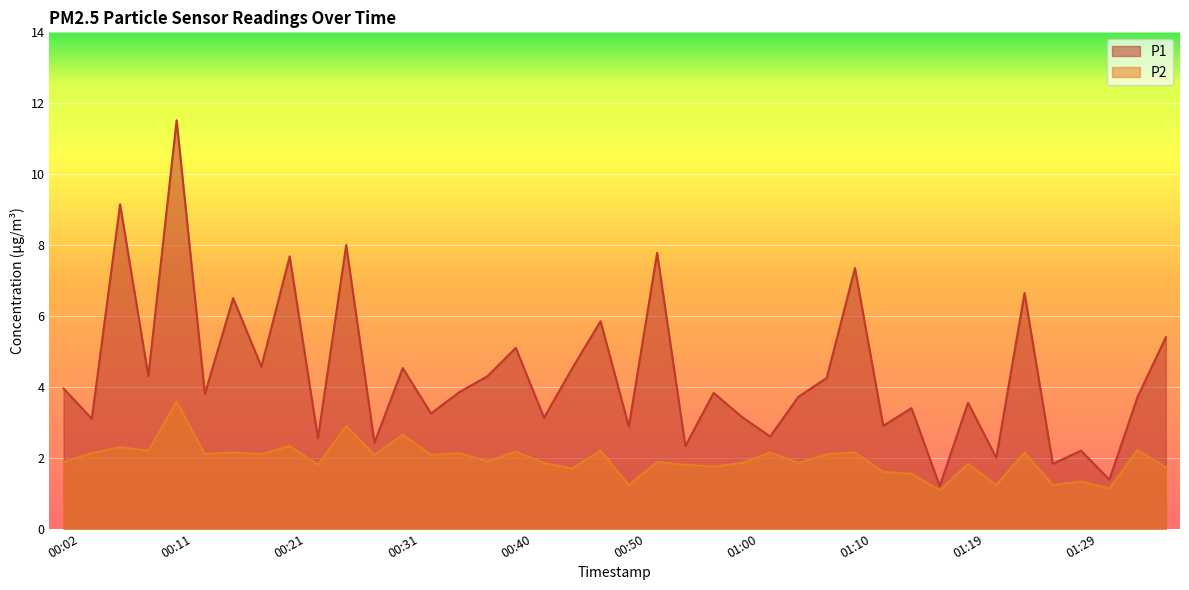

What is the average value of the P1 series?

4.4